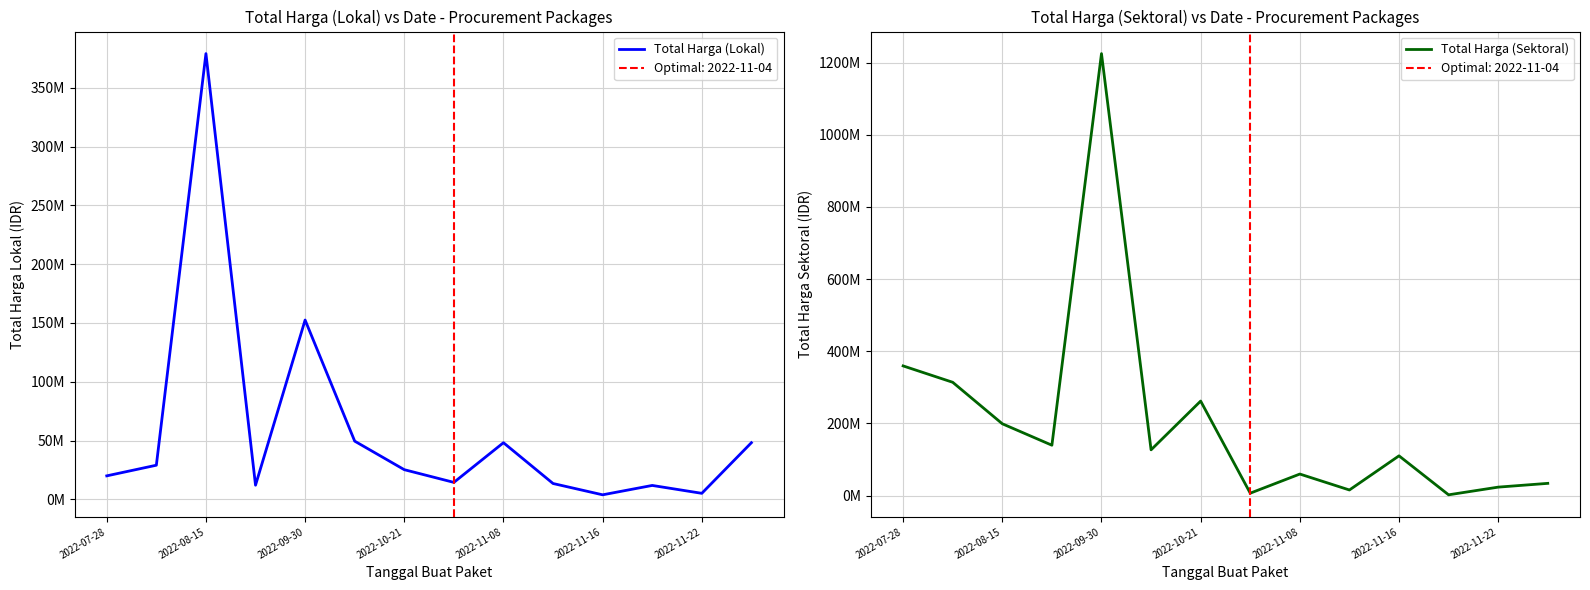

Is the value of Total Harga (Sektoral) at 9 greater than the value of Total Harga (Lokal) at 2022-08-15?

No